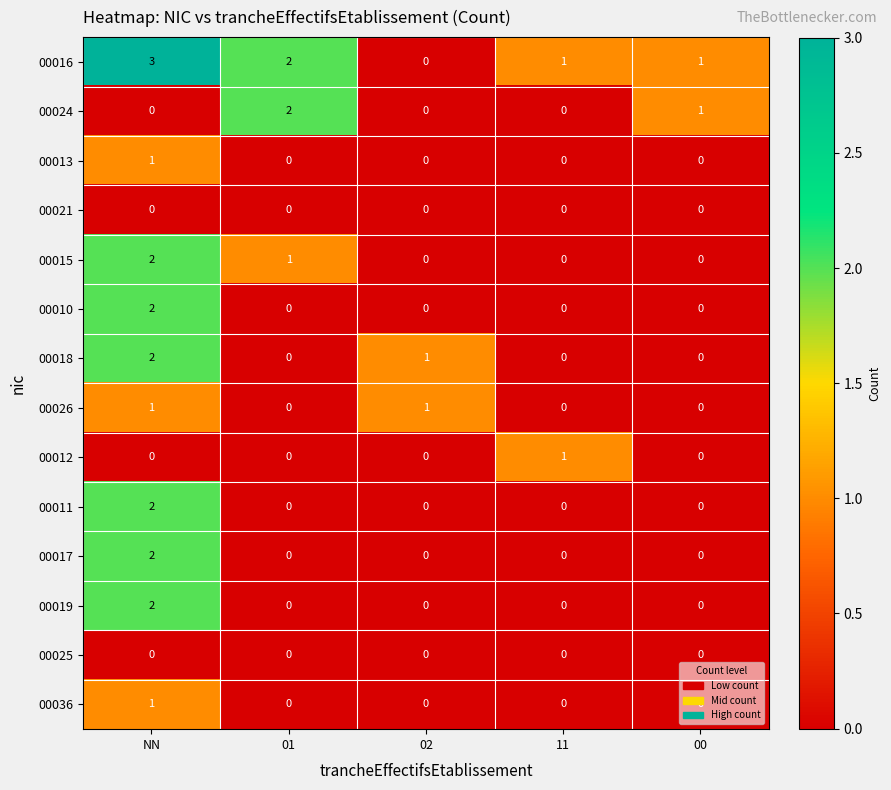

Count the number of data series in this chart.

14